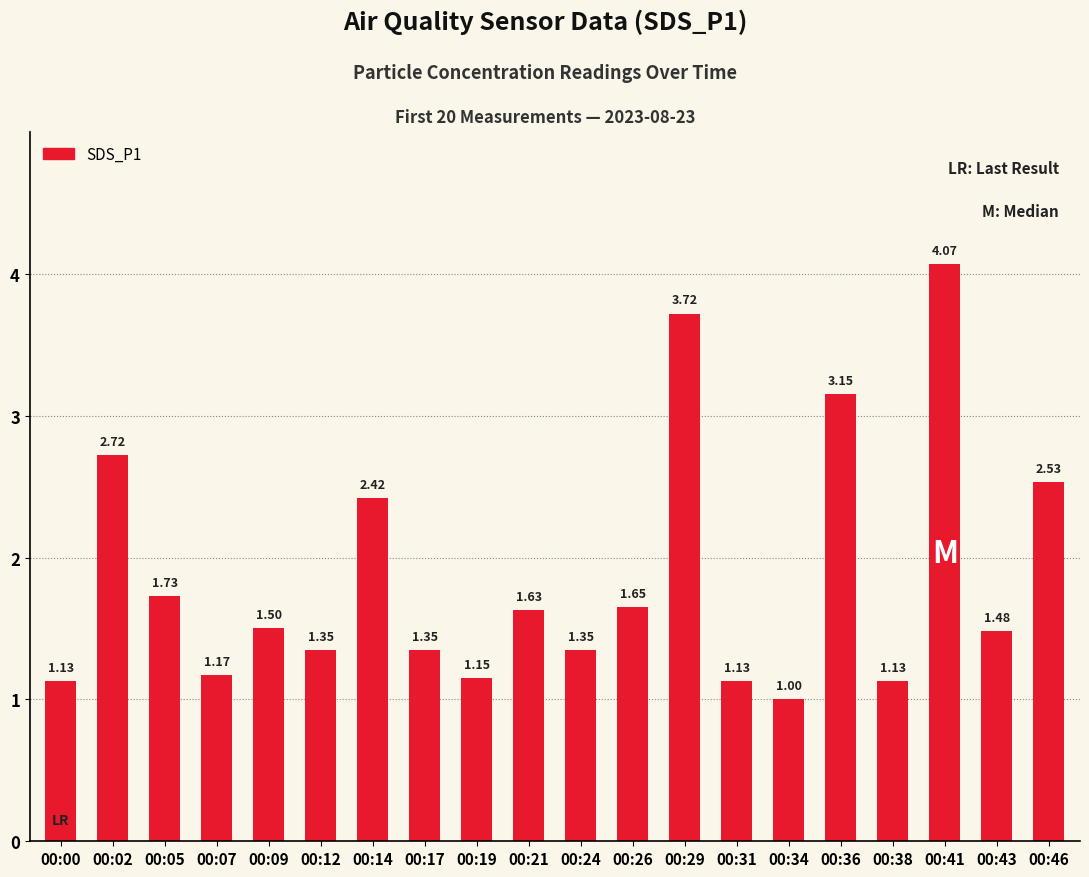

Are the bars grouped side by side (vs. stacked)?

No